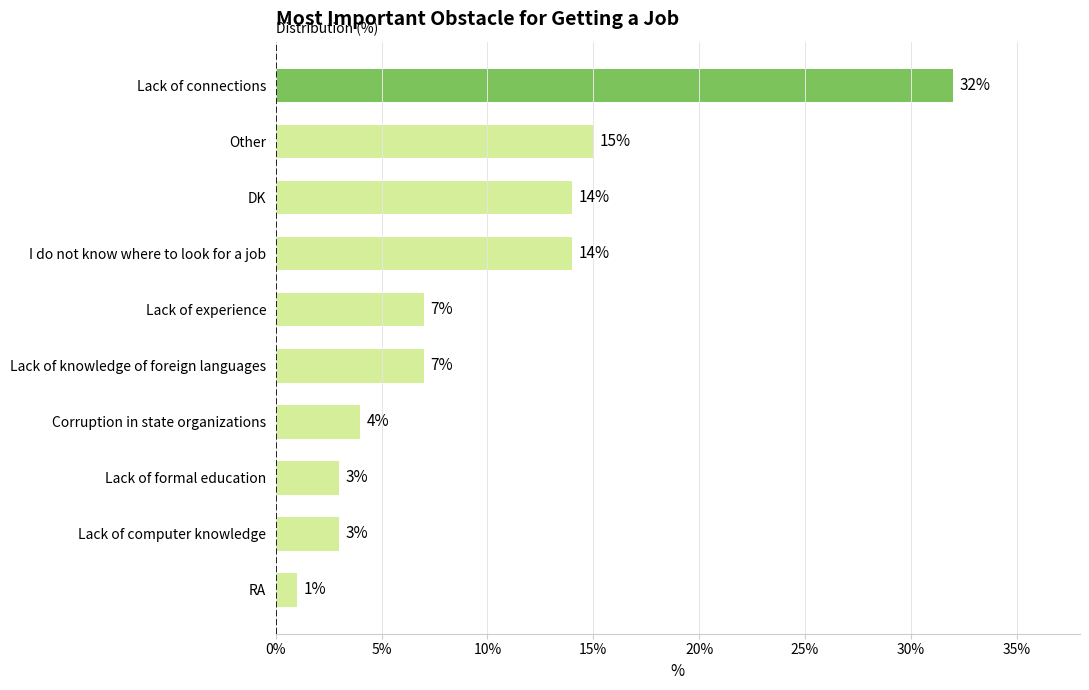

Does the chart contain stacked bars?

No